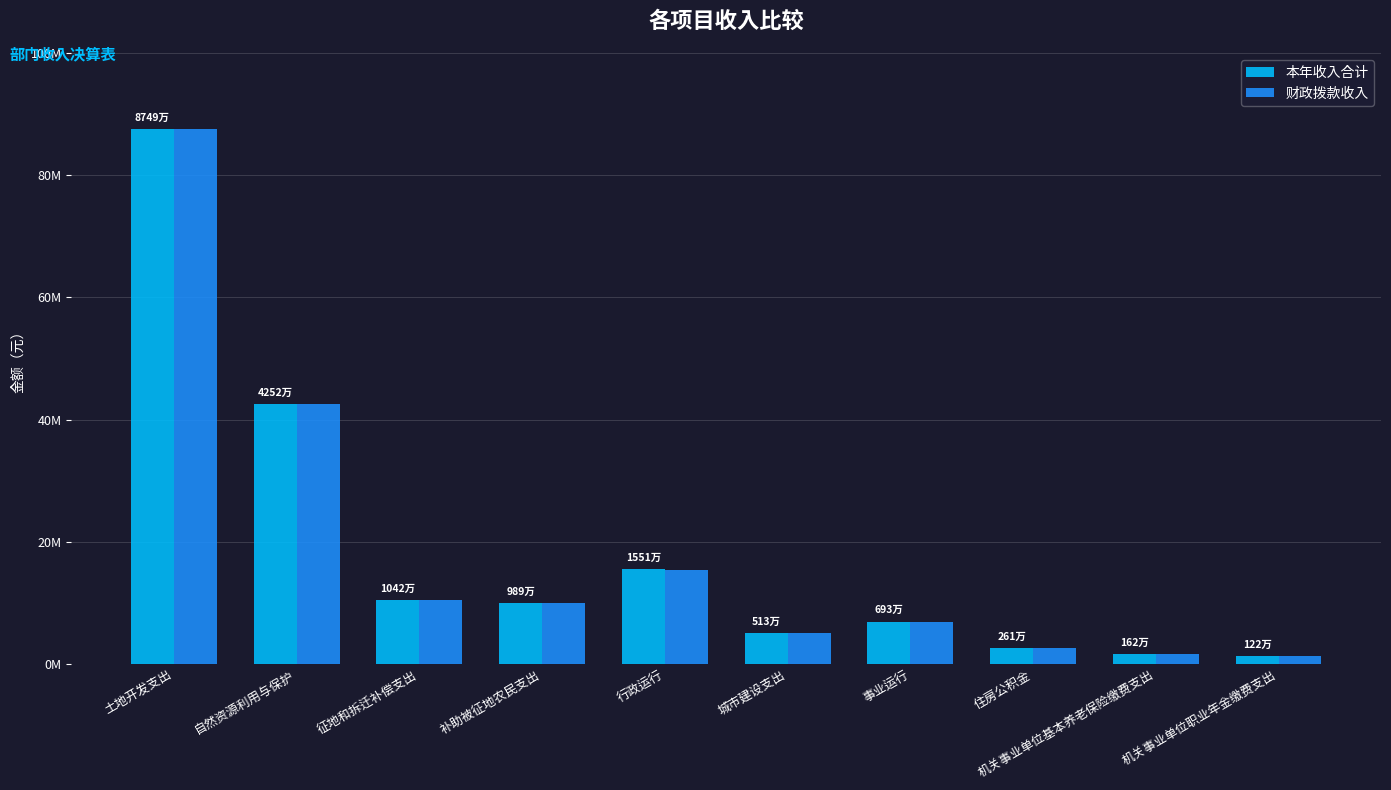

At how many categories does at least one series exceed 83879354?

1